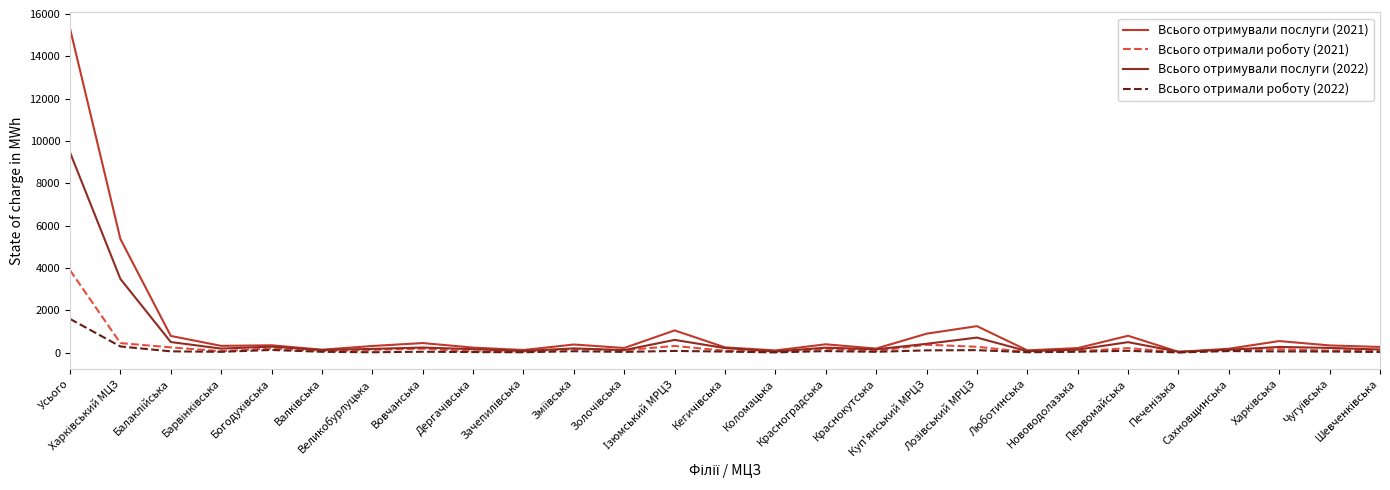

Rank the series by their average value, from lowest to highest.

Всього отримали роботу (2022), Всього отримали роботу (2021), Всього отримували послуги (2022), Всього отримували послуги (2021)